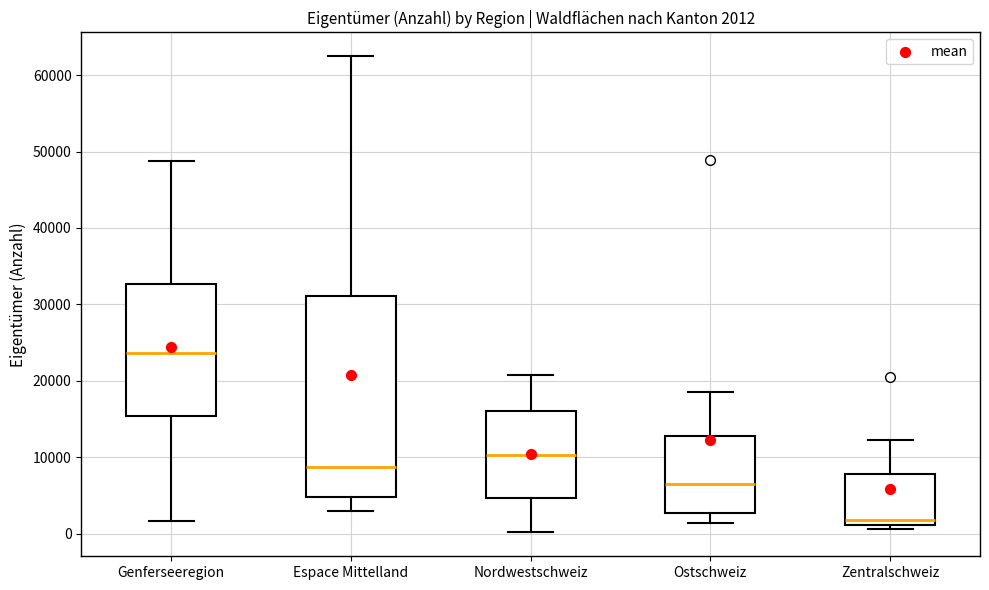

Which box has the highest median line?

Genferseeregion